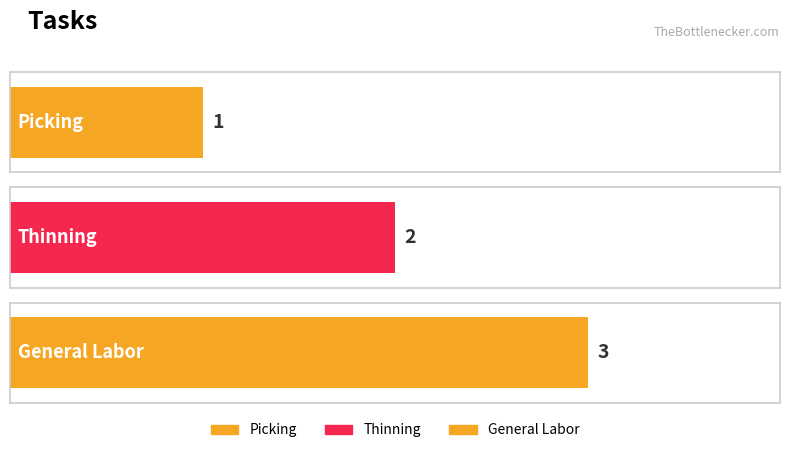

Which label corresponds to the largest value in the chart?

General Labor